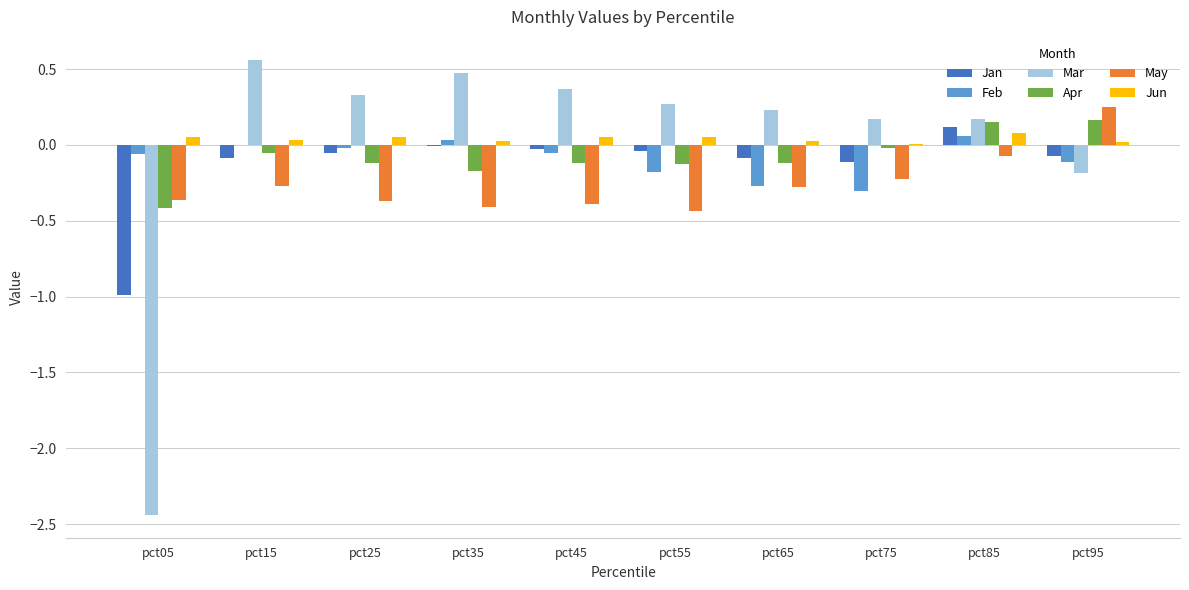

Between pct15 and pct65, which series saw the biggest shift?

Mar